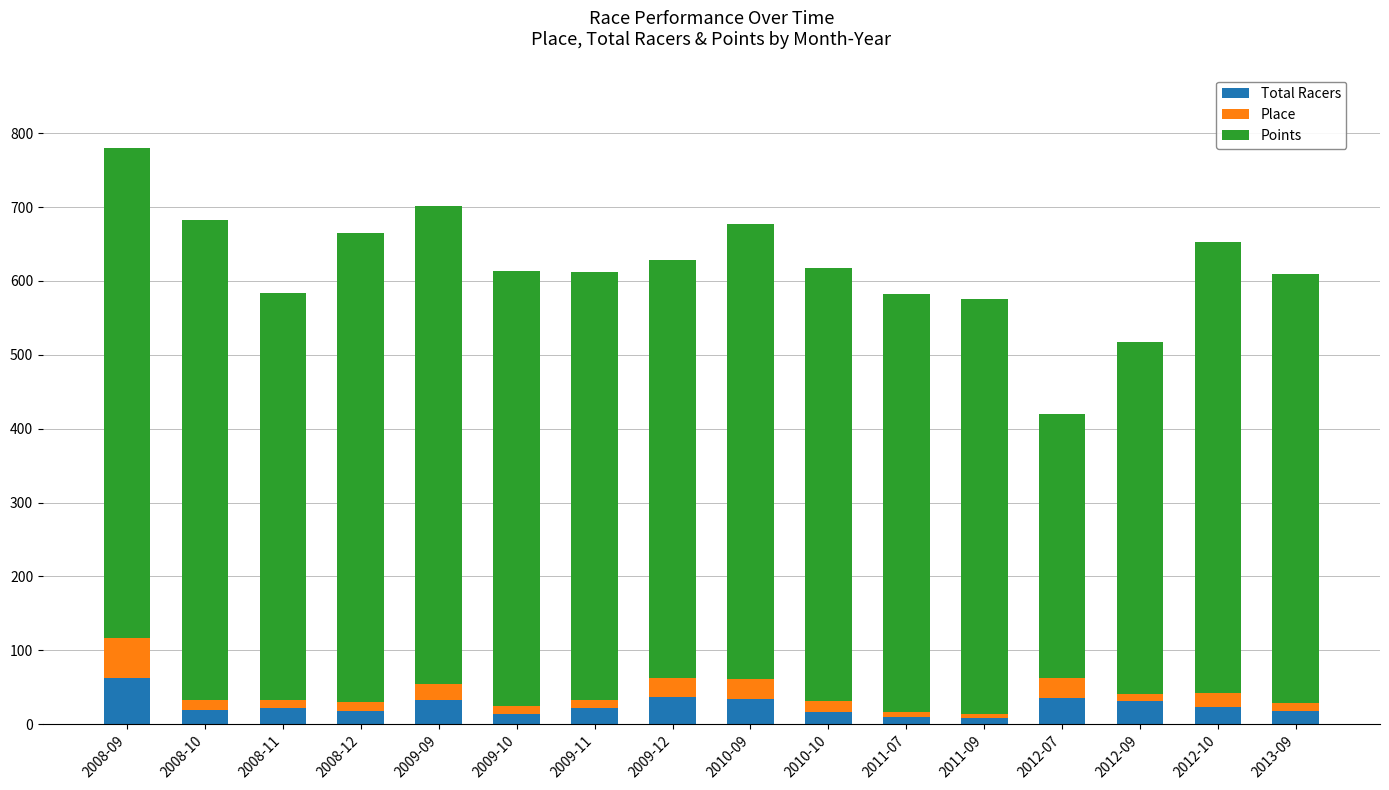

What is the total value across all series at 2009-12?

628